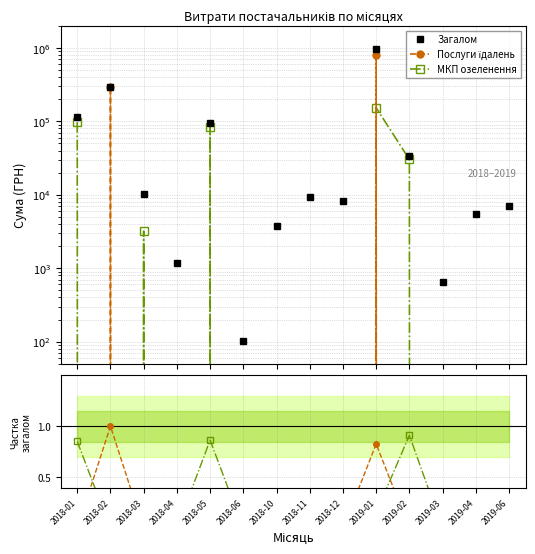

At which category does the chart reach its minimum across all series?

2018-01